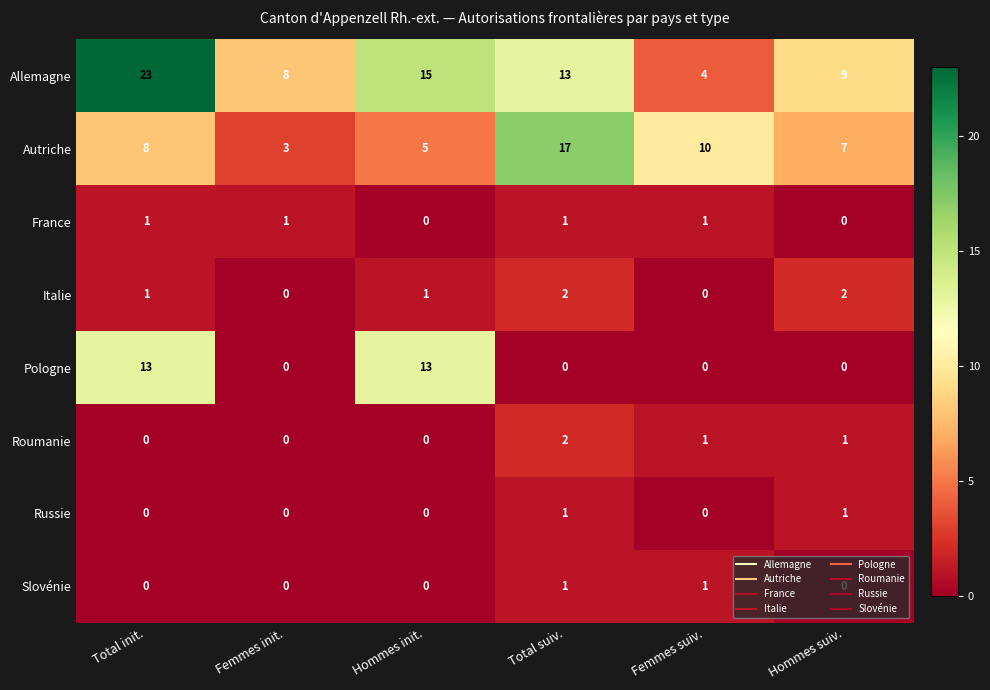

Which series has the largest total across all categories?

Allemagne